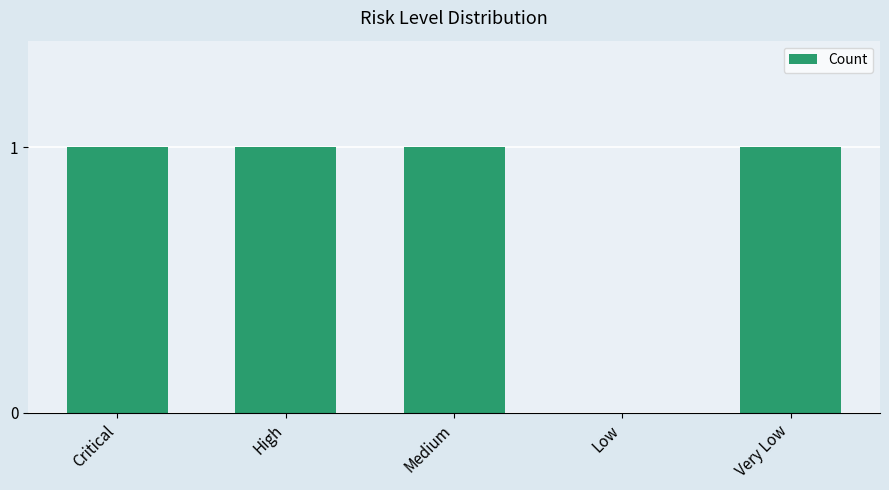

True or false: the data shows 1 at Critical.

True